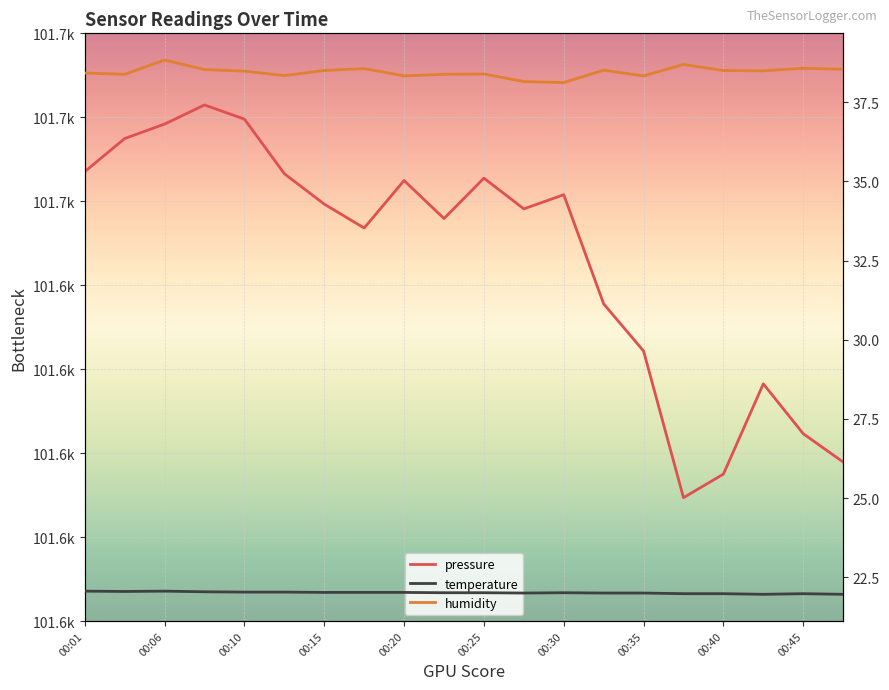

True or false: humidity and temperature intersect in this chart.

False